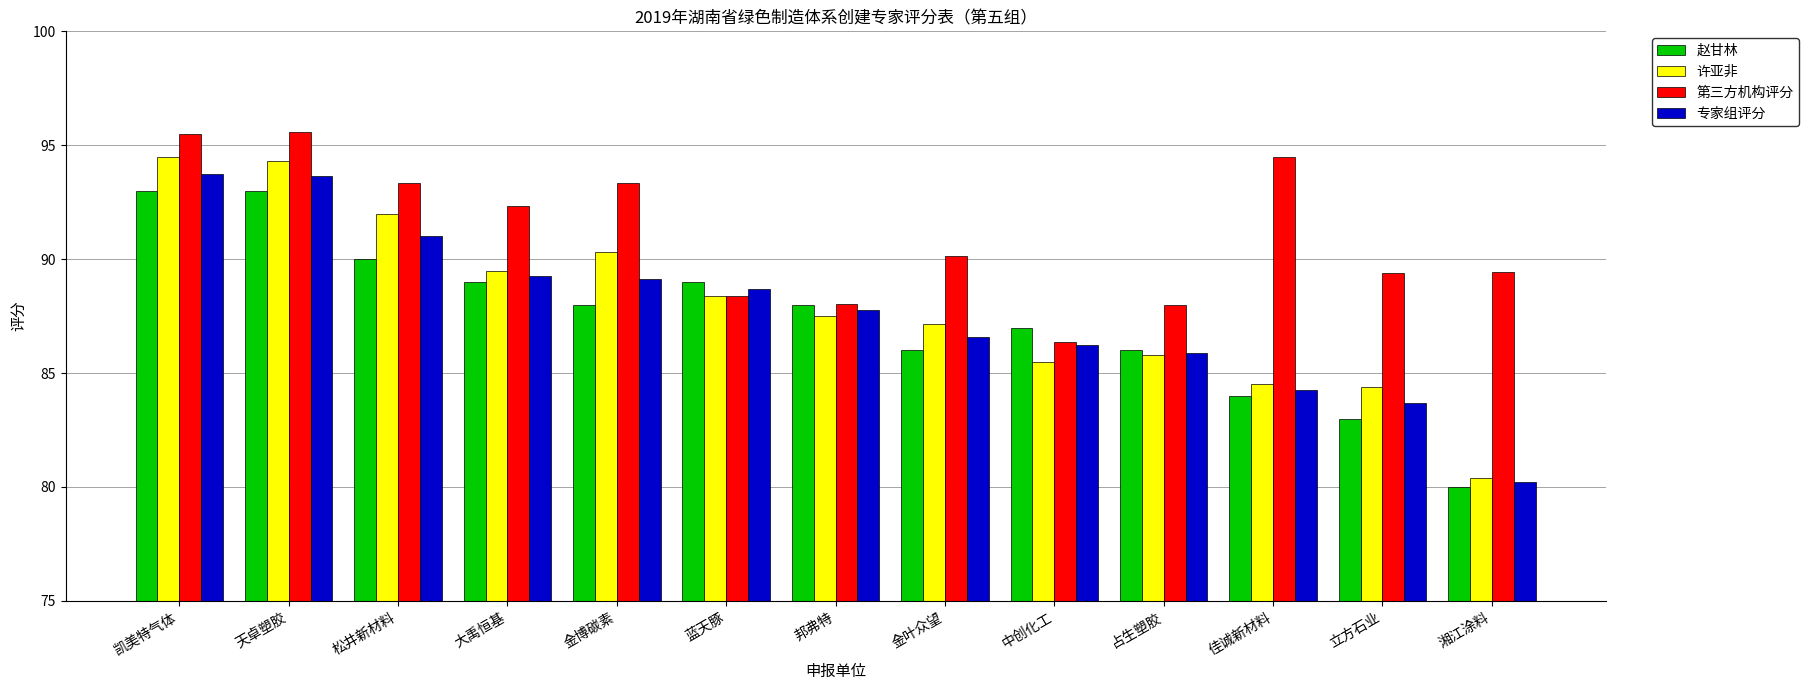

At which label does 赵甘林 first exceed 88?

凯美特气体